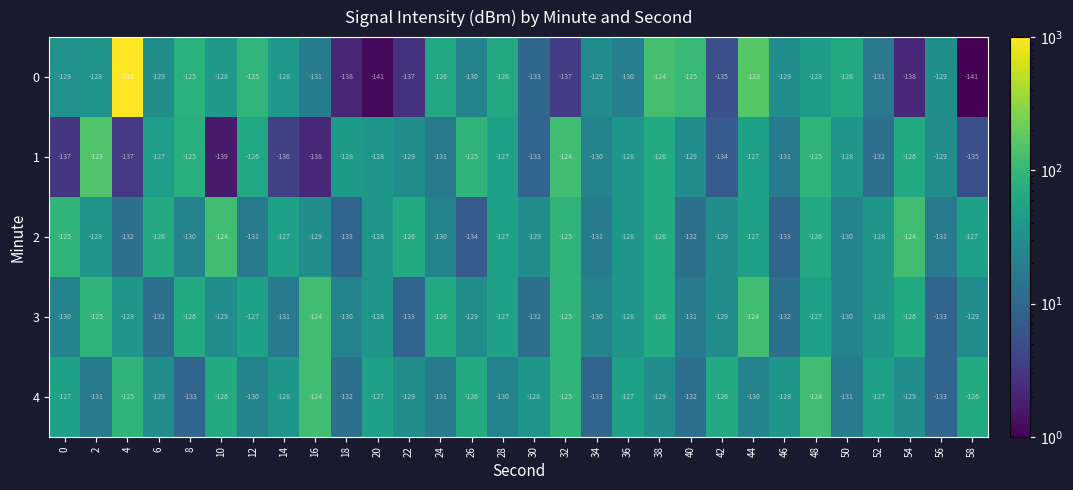

What value does the 1 series have at 34?

-130